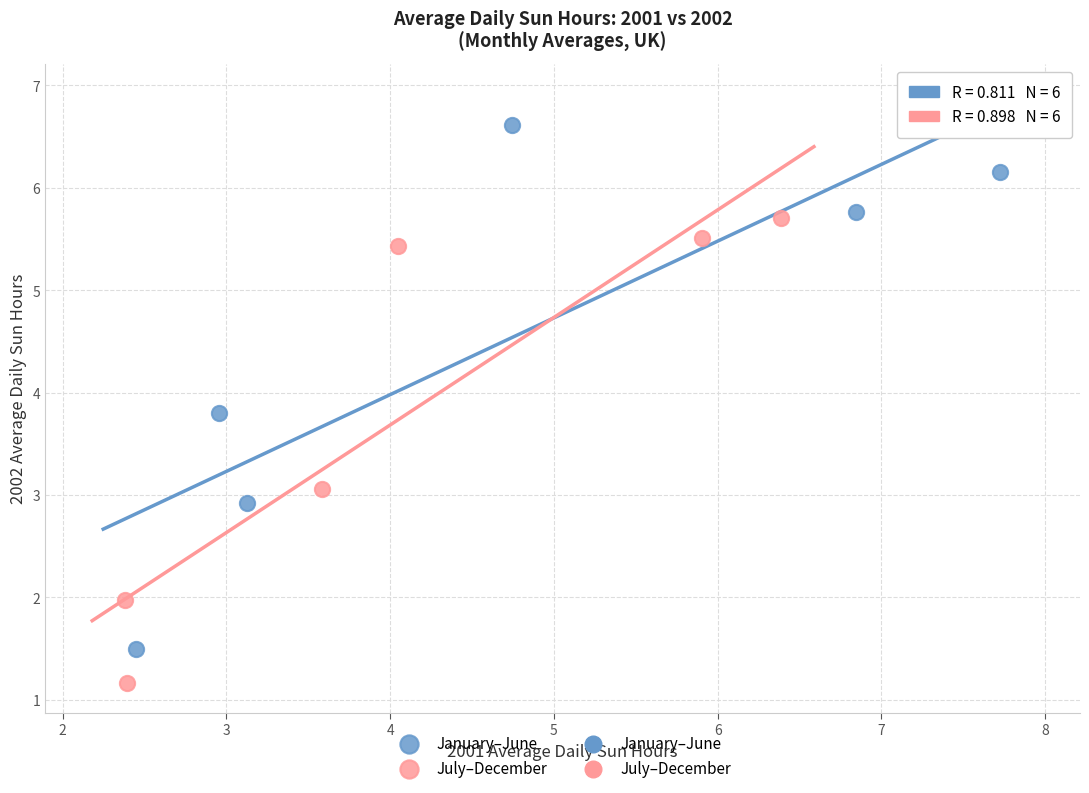

Which series contains the highest Y value?

January–June